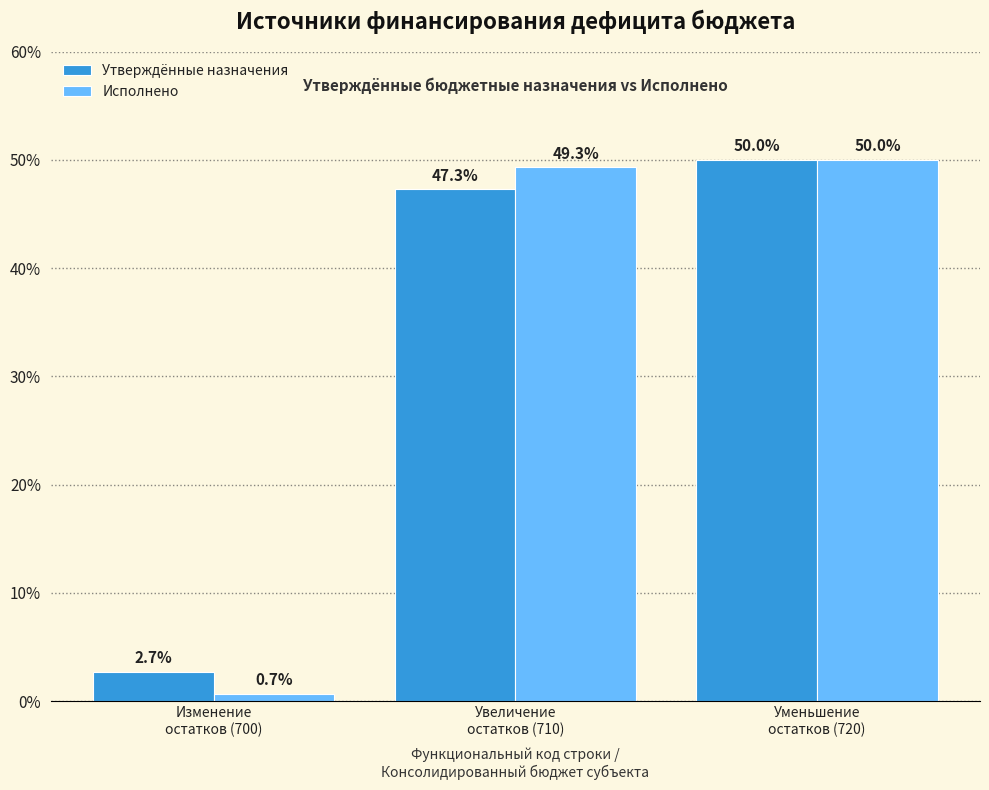

Reading right to left, what are all the values shown in this chart?

Утверждённые назначения: 50.0	47.3	2.7
Исполнено: 50.0	49.3	0.7